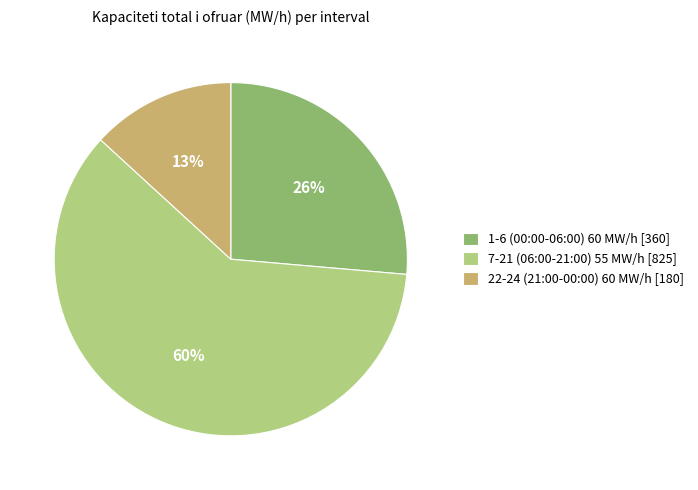

To the nearest percent, what is the average slice percentage?

33%